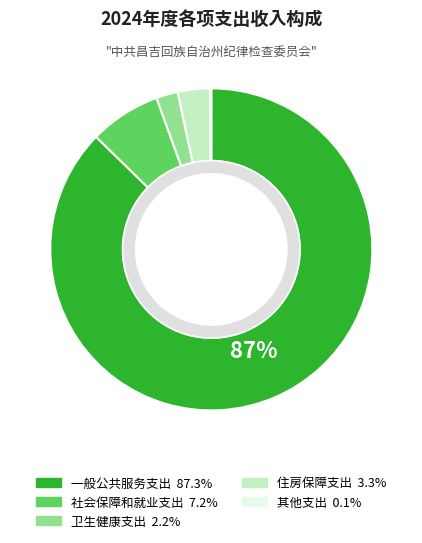

What is the total percentage of 住房保障支出 and 社会保障和就业支出?

10.4%